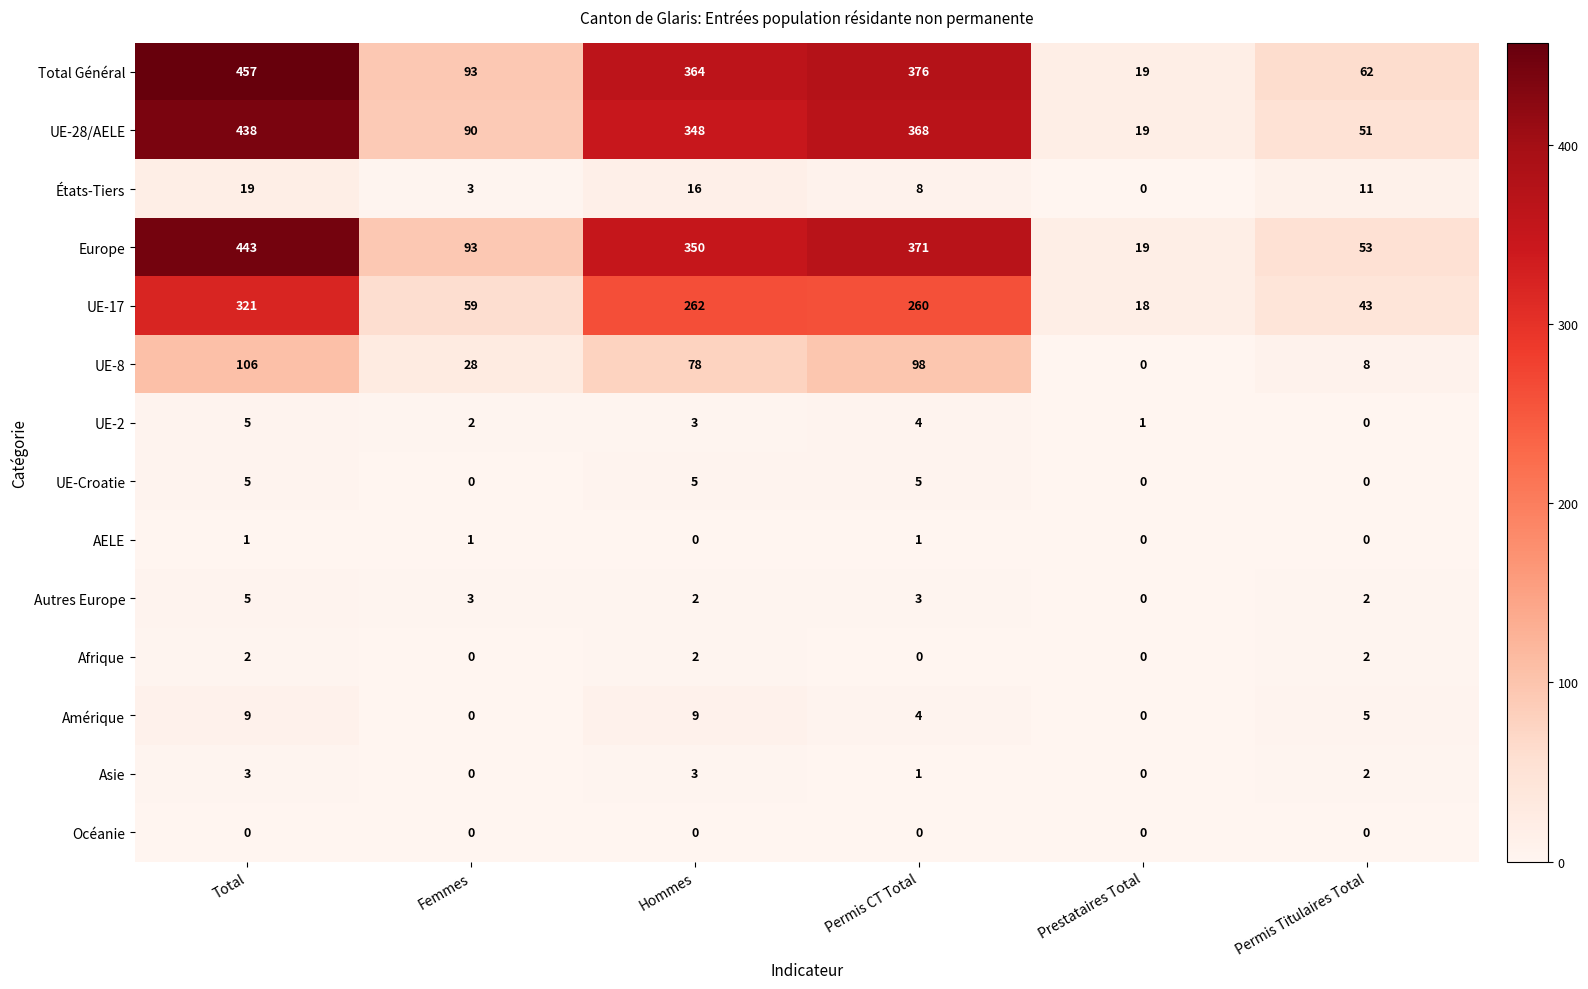

At which label is États-Tiers closest to 9?

Permis CT Total